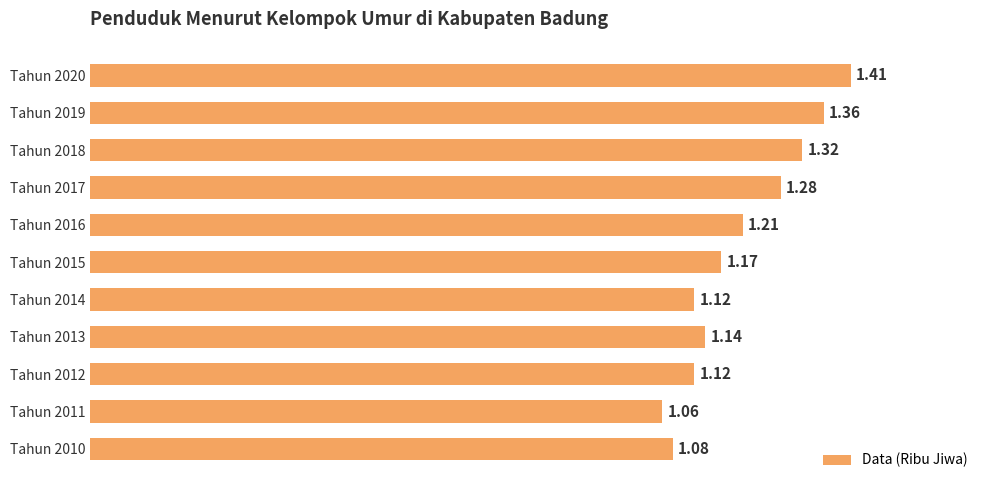

Approximately how many times larger is the value at Tahun 2012 compared to Tahun 2020?

0.8